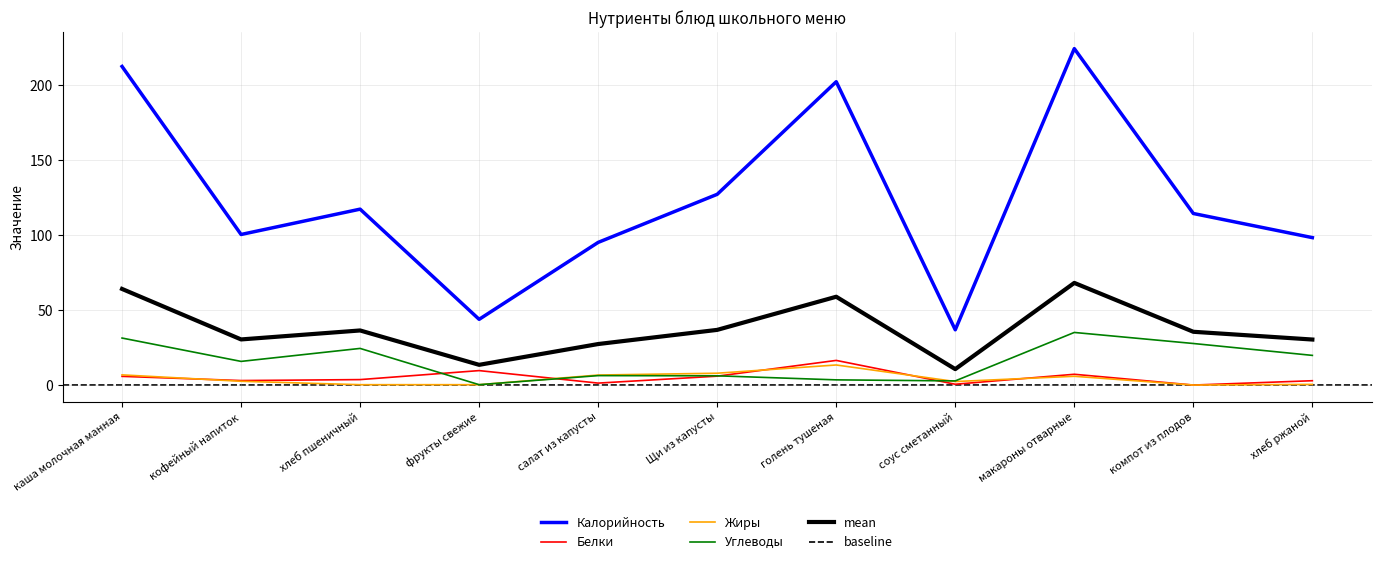

How many categories are shown in the chart?

11